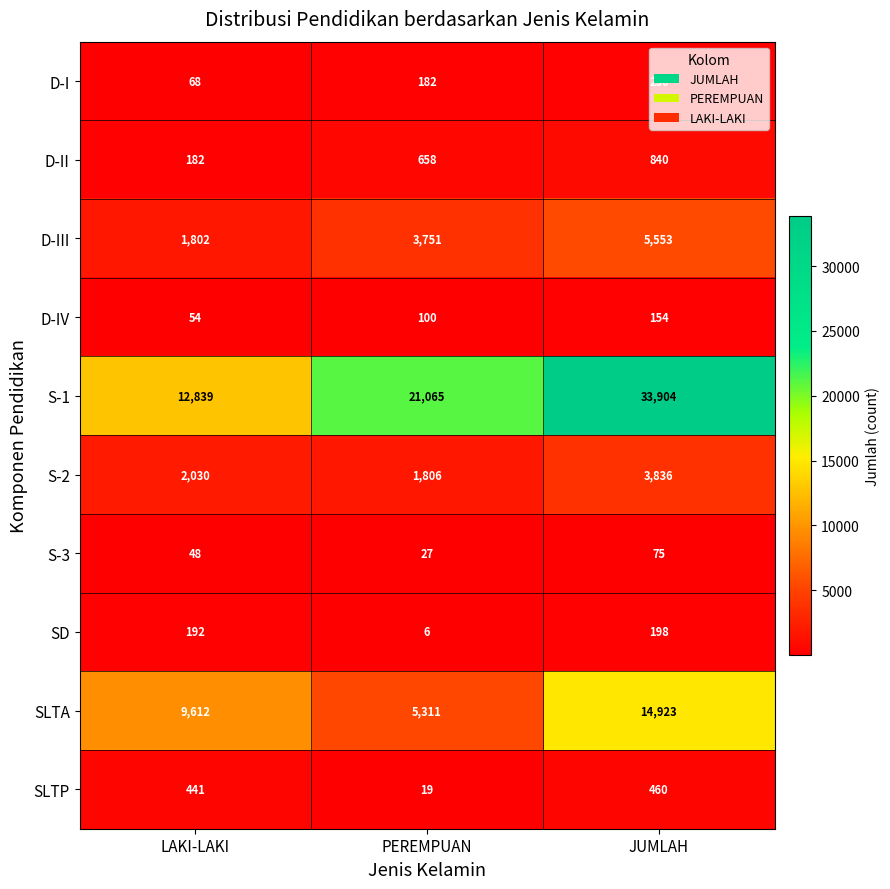

List the series in order of their peak value, highest first.

S-1, SLTA, D-III, S-2, D-II, SLTP, D-I, SD, D-IV, S-3